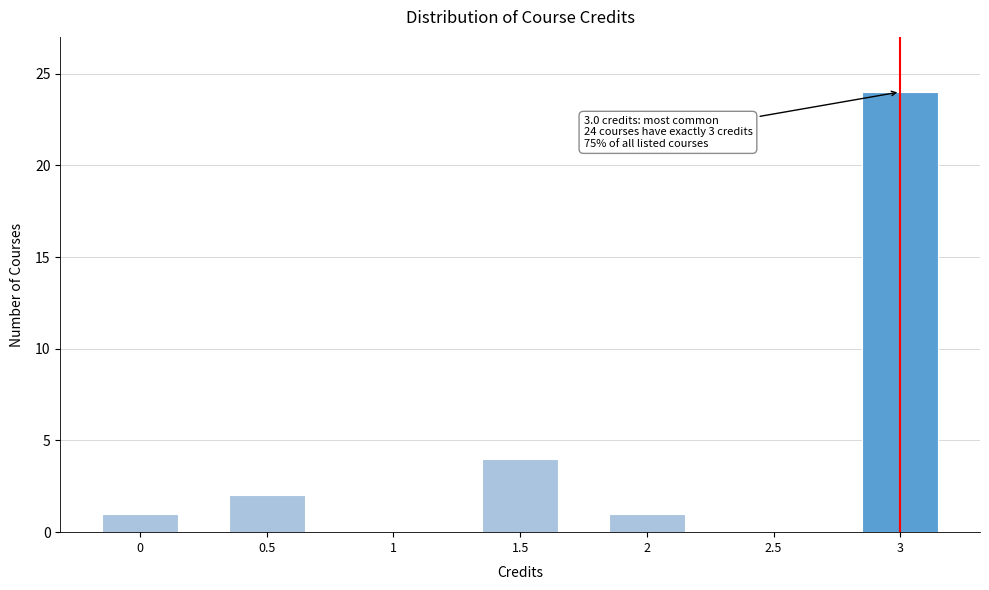

Reading left to right, extract all data points from this chart.

0=1	0.5=2	1=0	1.5=4	2=1	2.5=0	3=24